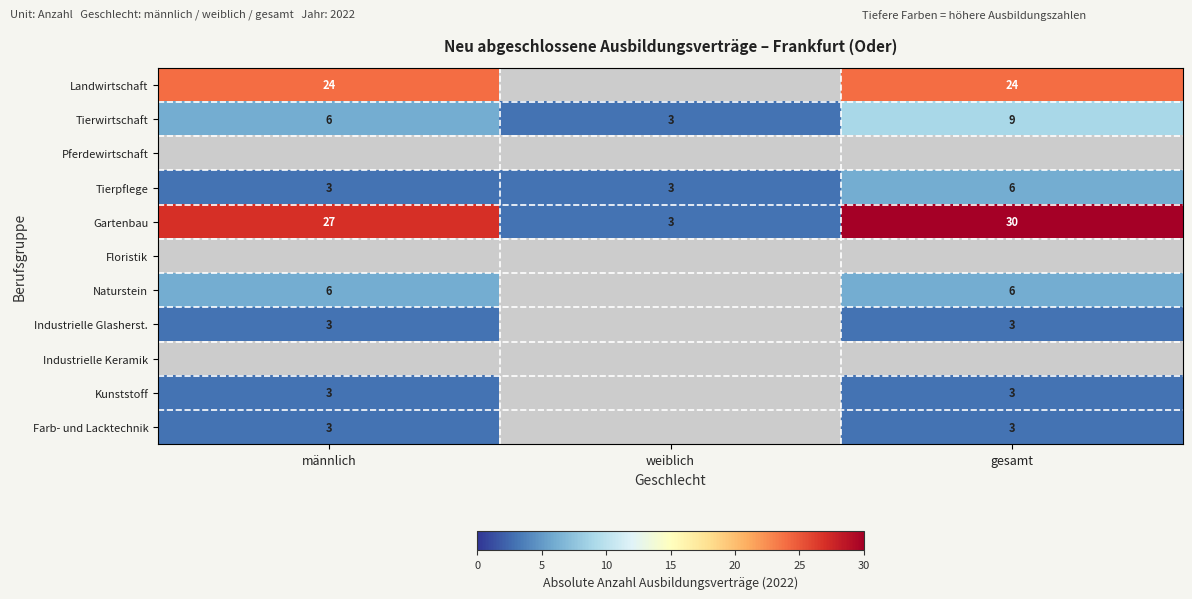

What is the approximate value of Tierwirtschaft at gesamt?

9